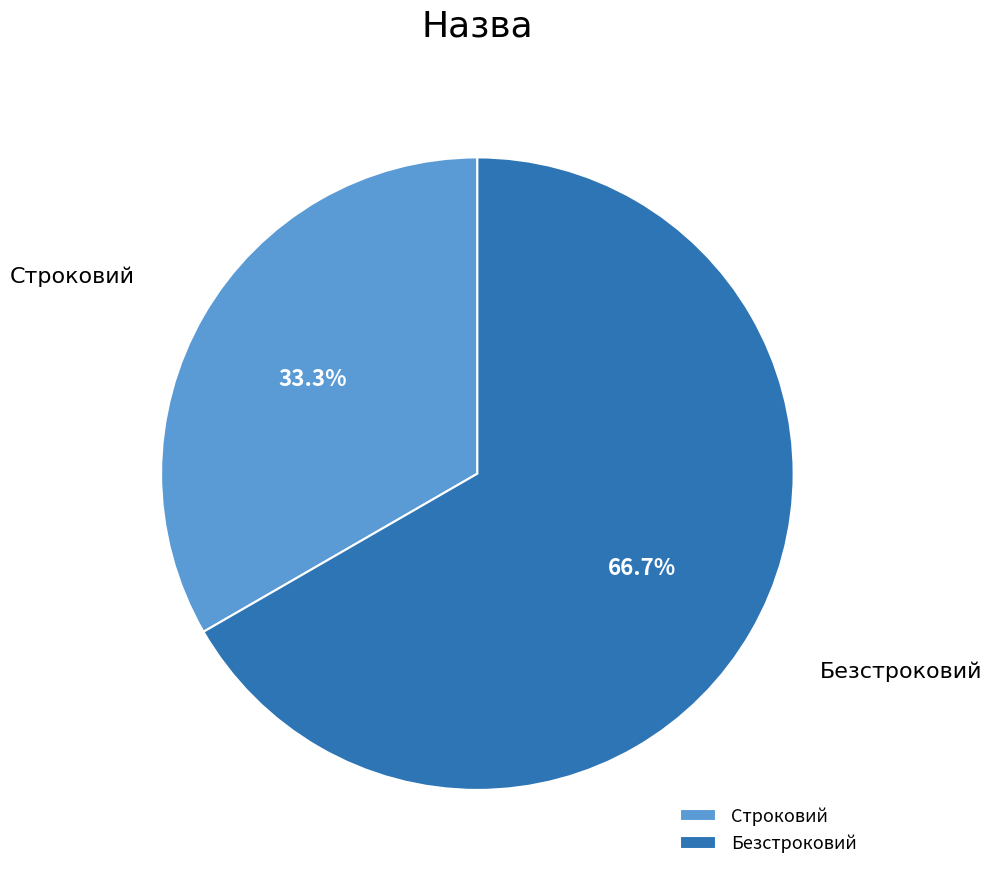

True or false: Строковий accounts for 22% of the total.

False